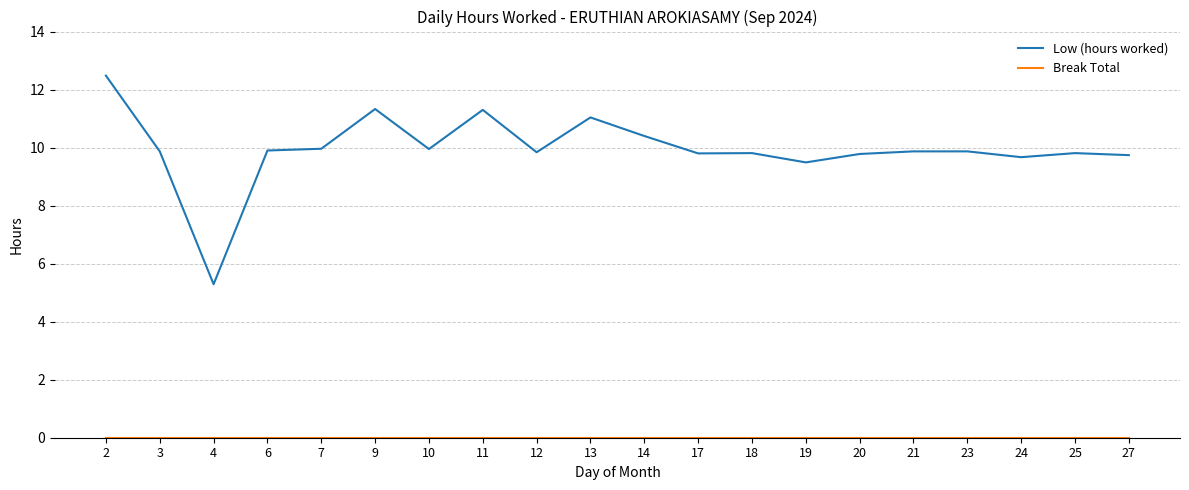

The Low (hours worked) series shows 6.1 at 23. True or false?

False